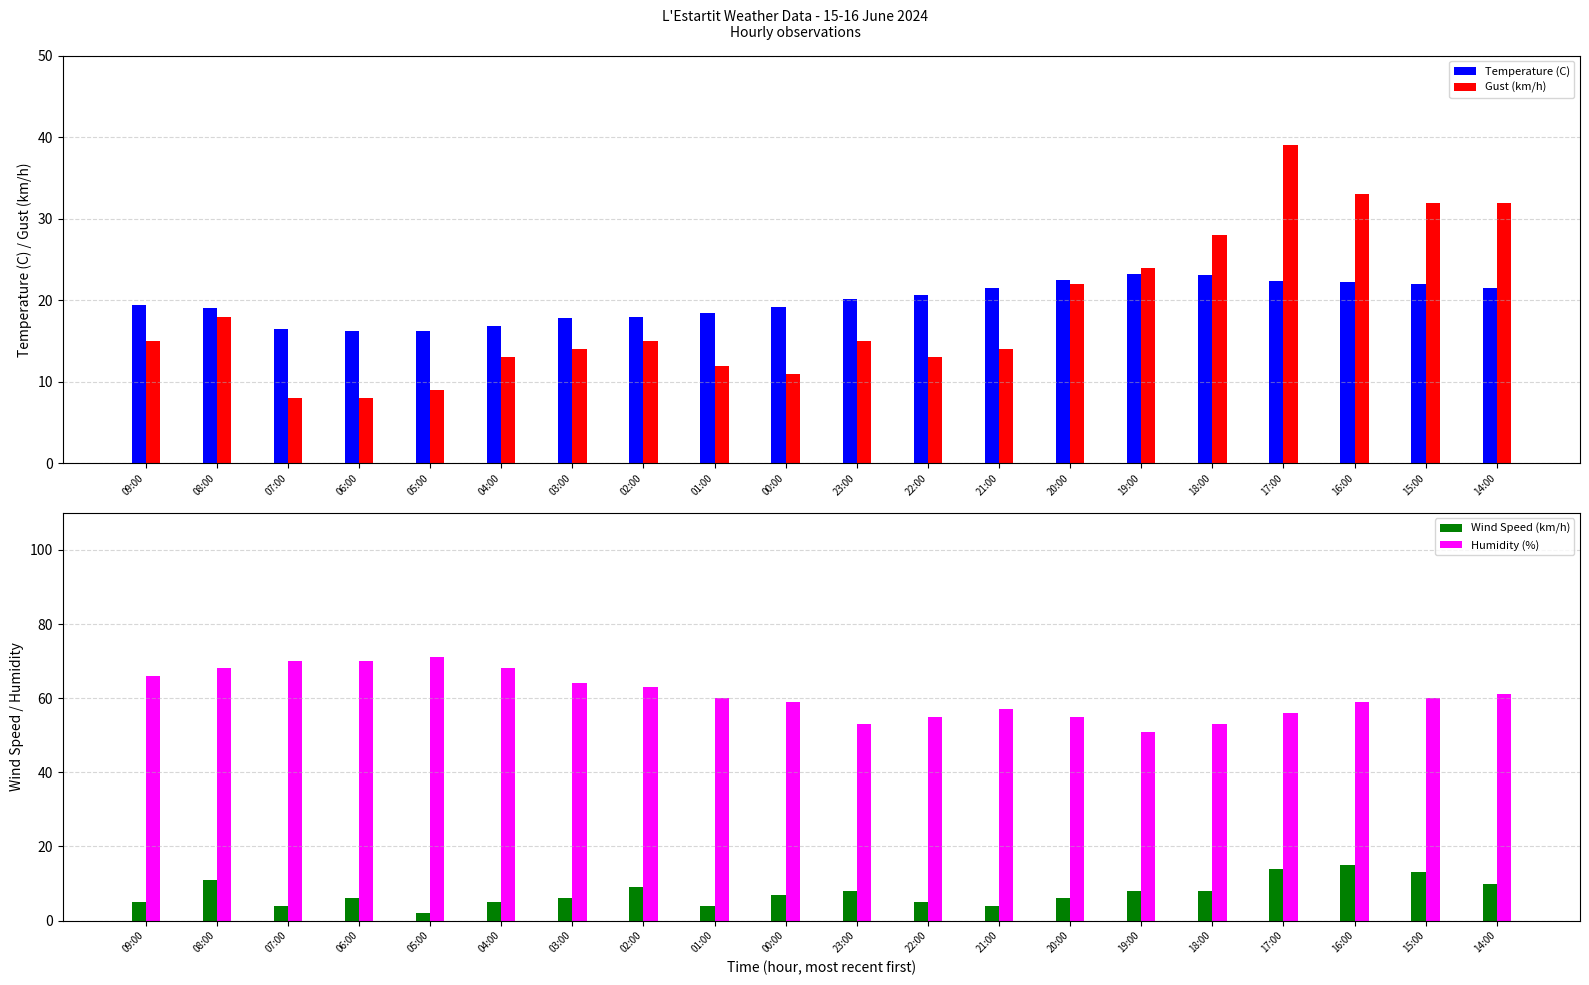

List the labels in order of Wind Speed (km/h) value, smallest first.

05:00, 07:00, 01:00, 21:00, 09:00, 04:00, 22:00, 06:00, 03:00, 20:00, 00:00, 23:00, 19:00, 18:00, 02:00, 14:00, 08:00, 15:00, 17:00, 16:00